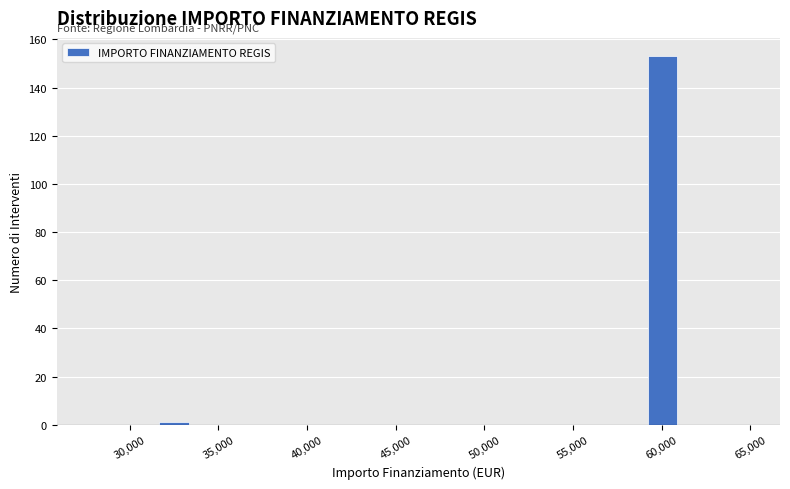

Read against the x-axis, roughly where is the centre of the tallest bar?

60000